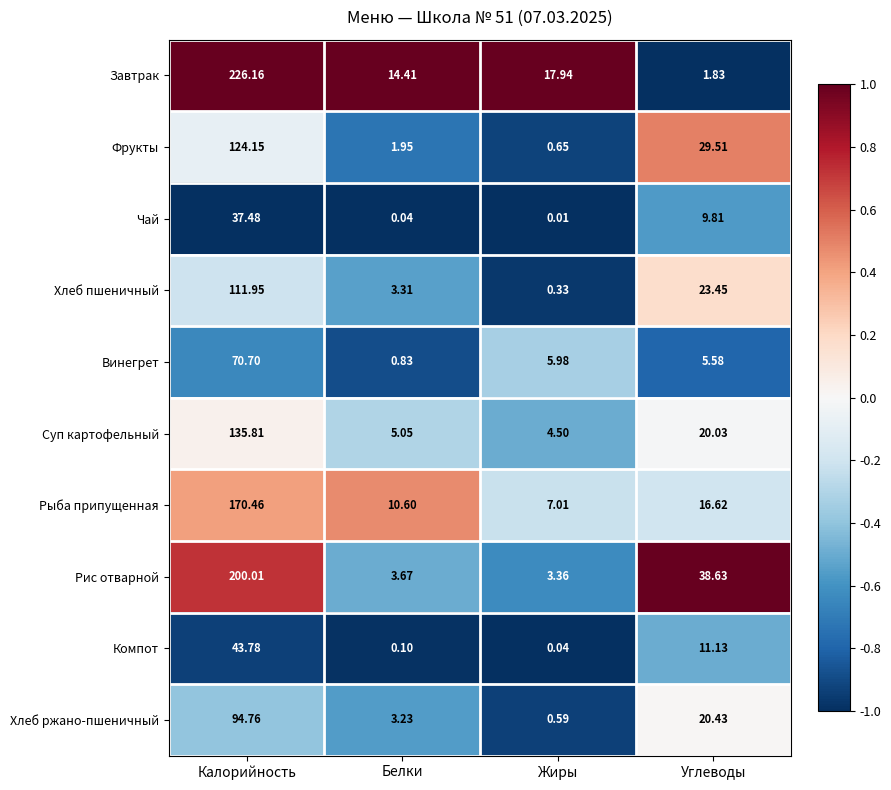

At which label does Рис отварной reach its minimum?

Жиры